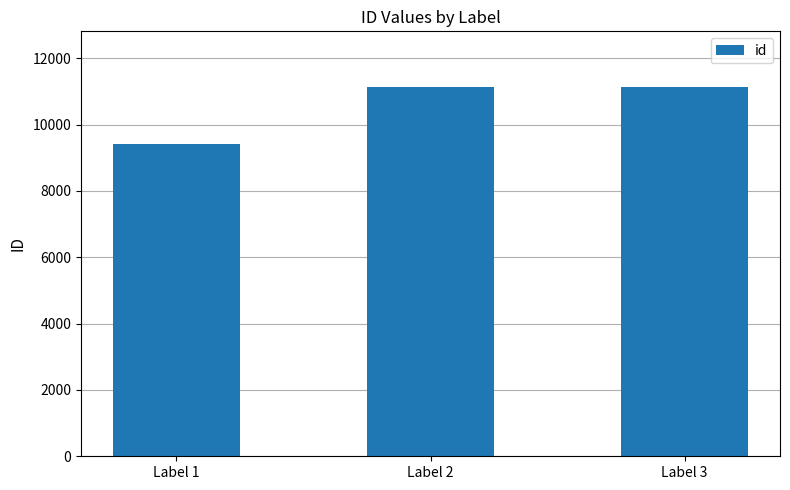

What is the greatest value displayed?

11141